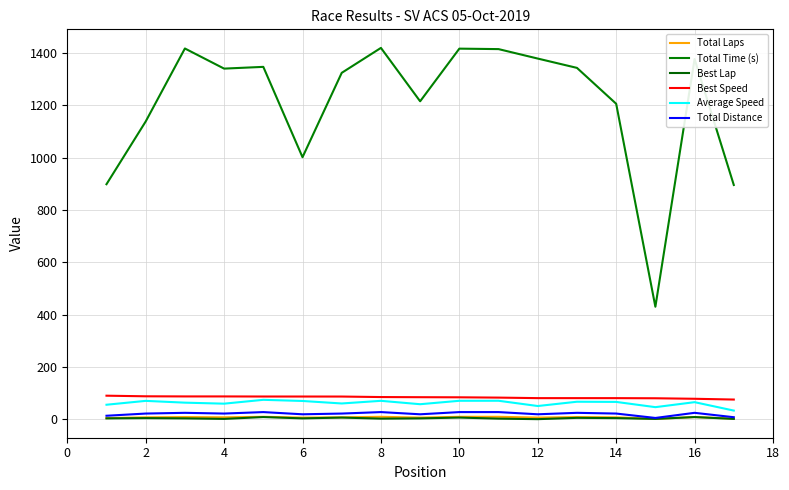

Does the chart display data point markers on the line(s)?

No